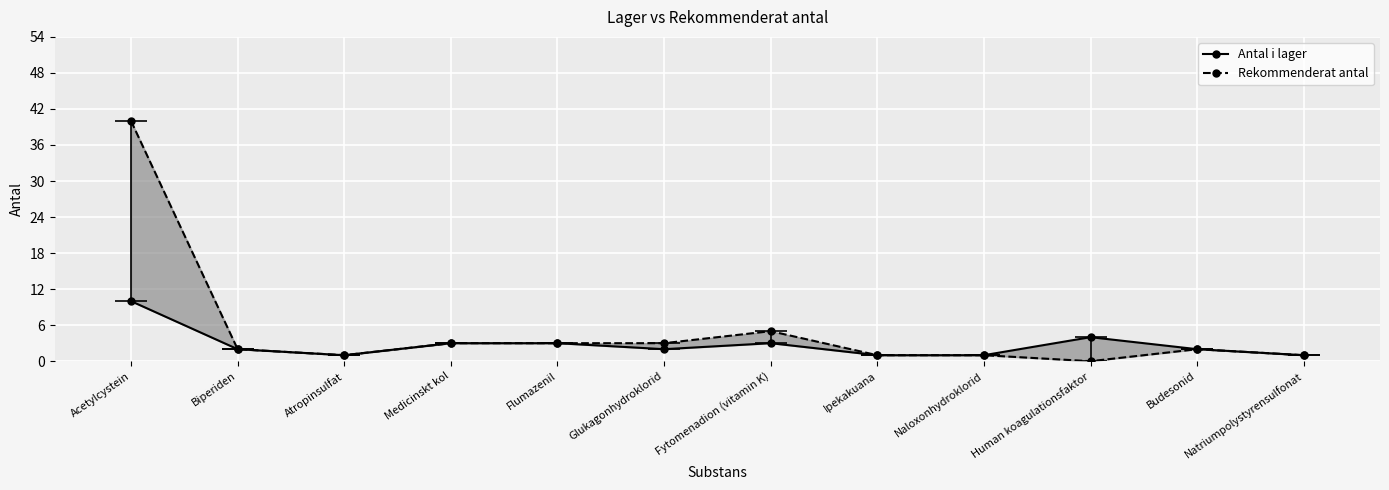

What is the difference between the Antal i lager values at Fytomenadion (vitamin K) and Glukagonhydroklorid?

1